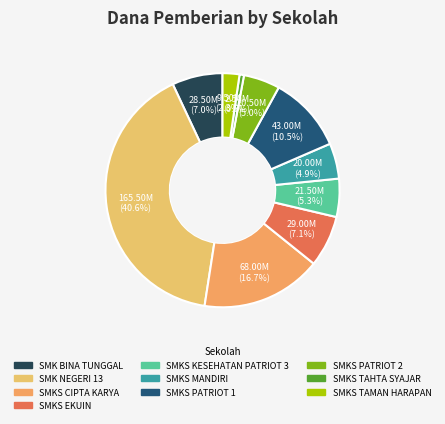

Count the number of slices in the pie.

10